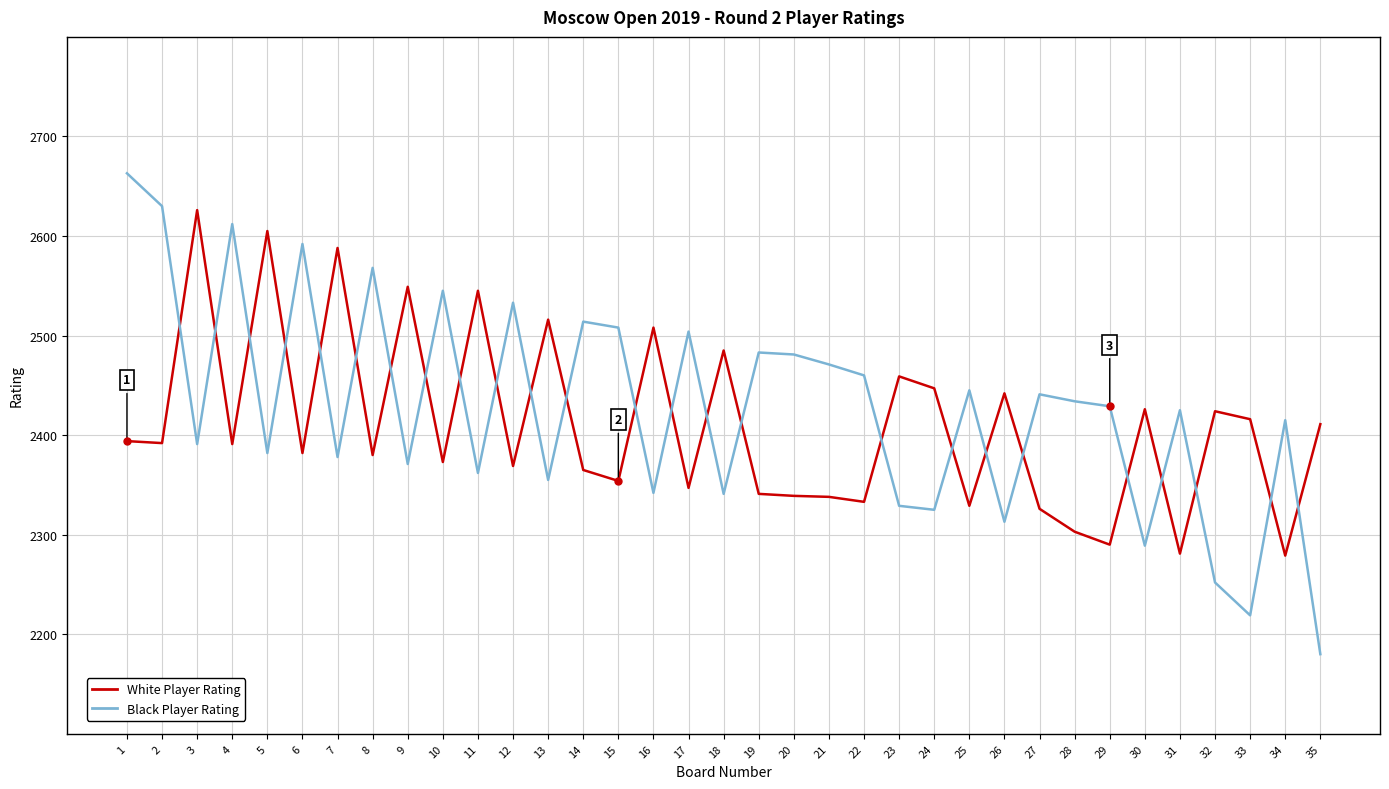

Which category has the lowest value across all series?

35